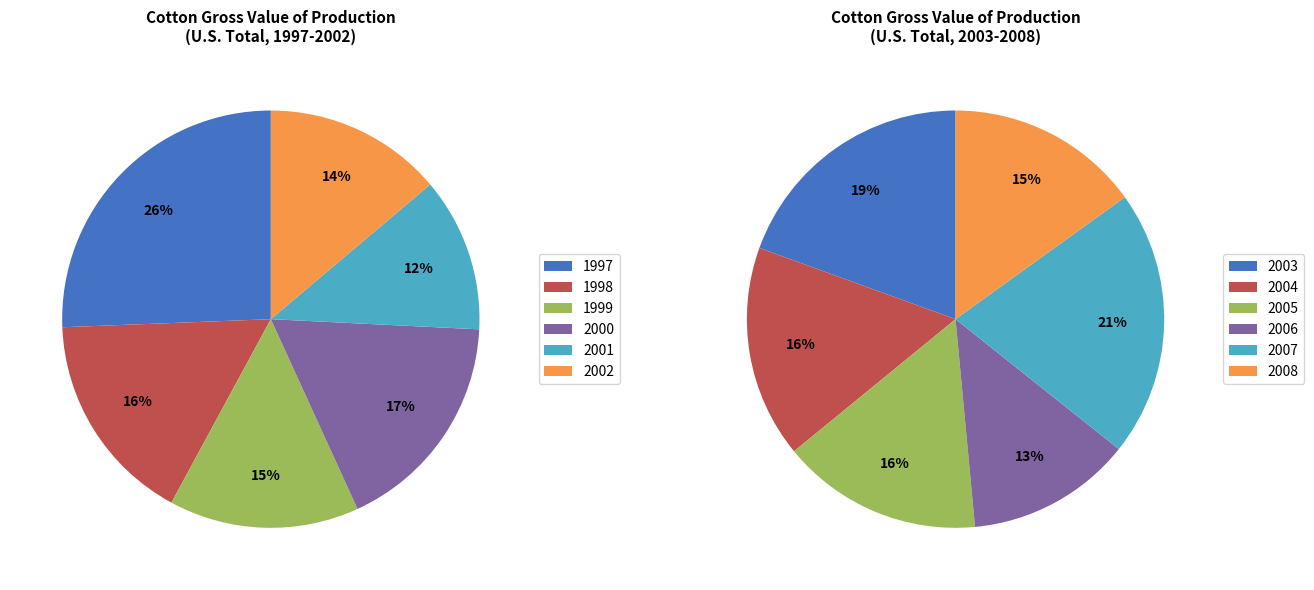

Count the number of slices in the pie.

6